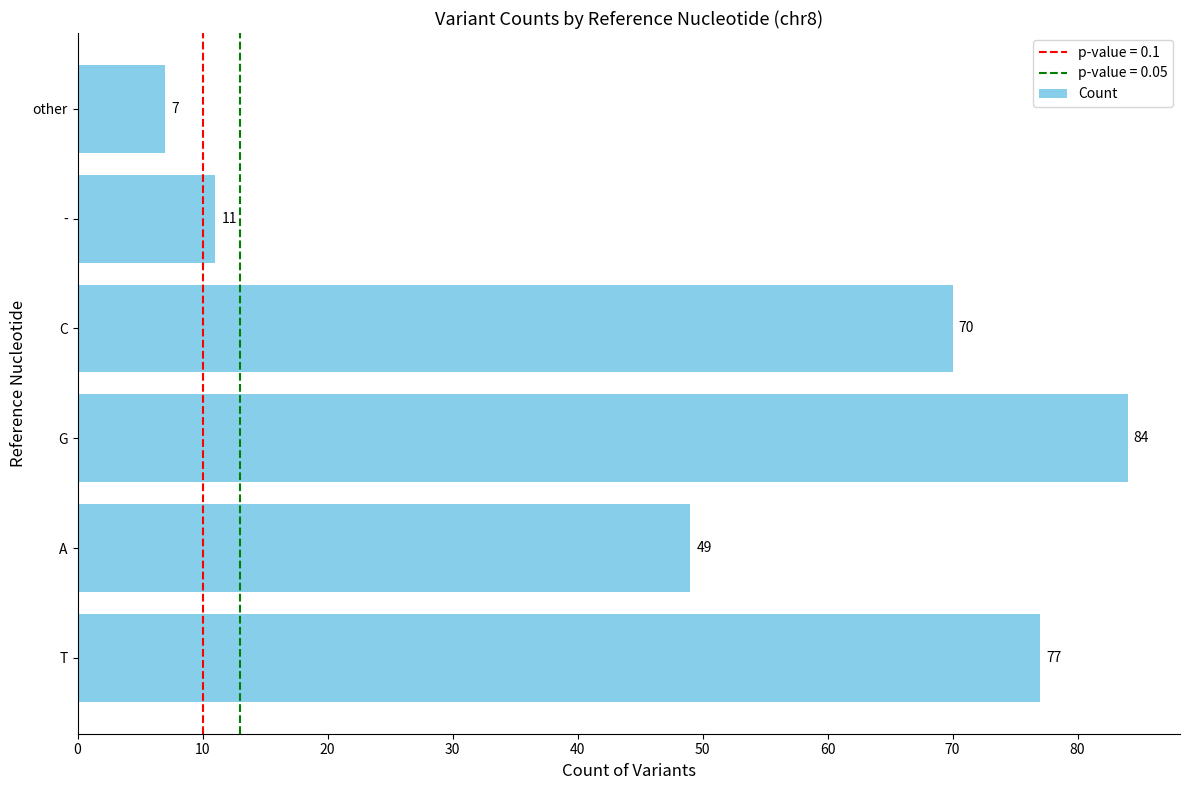

At which category does the chart reach its peak across all series?

G